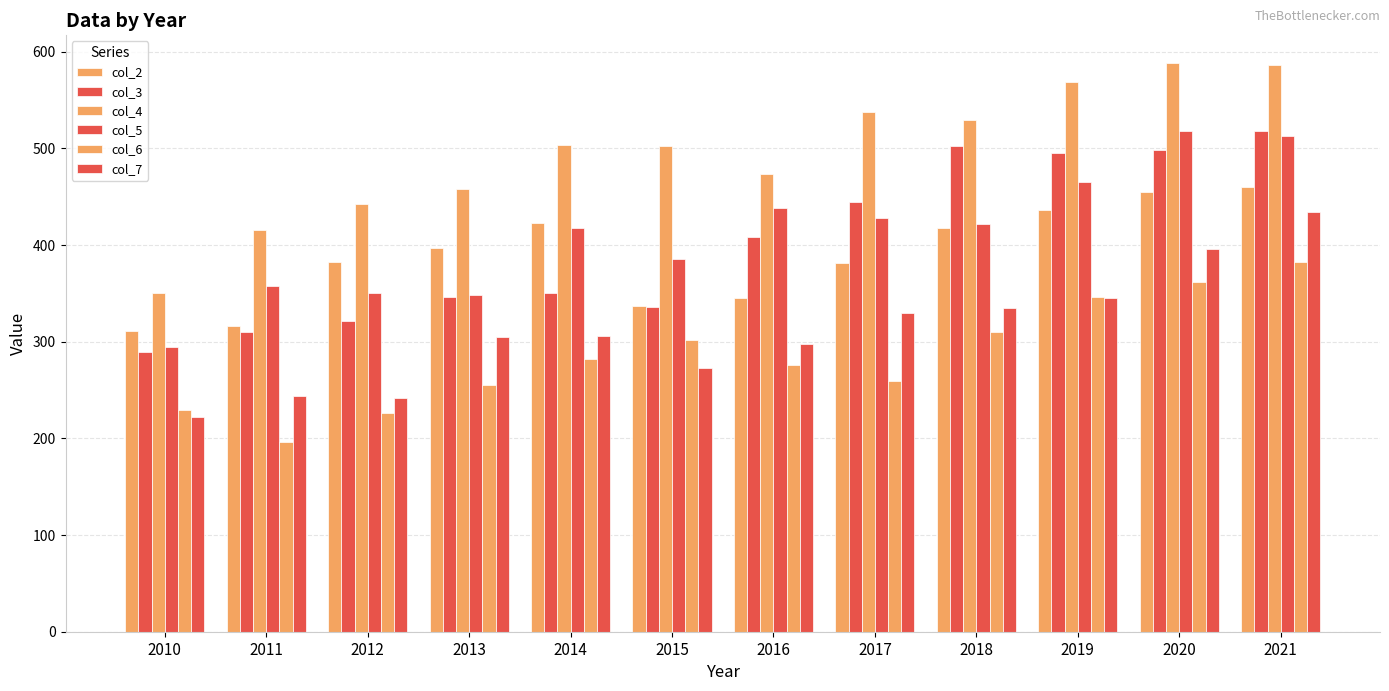

Read the col_3 value at 2020, to the nearest 50.

500